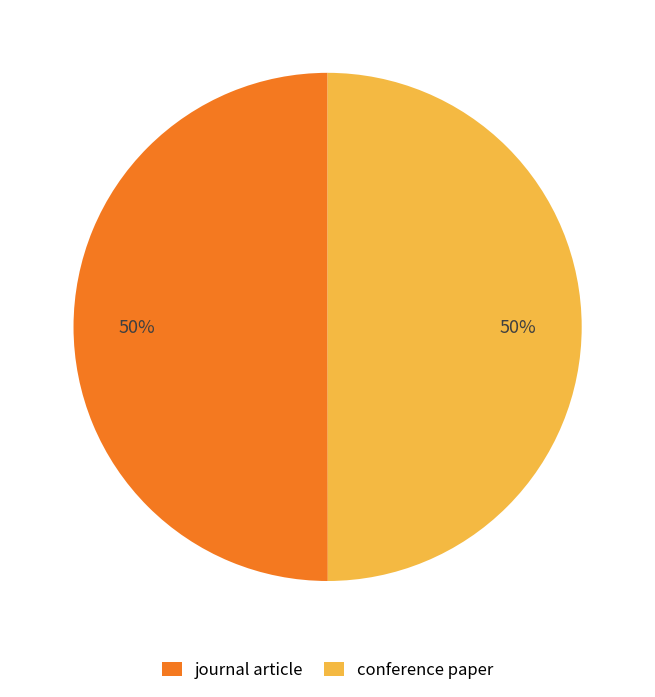

To the nearest percent, what is the average slice percentage?

50%